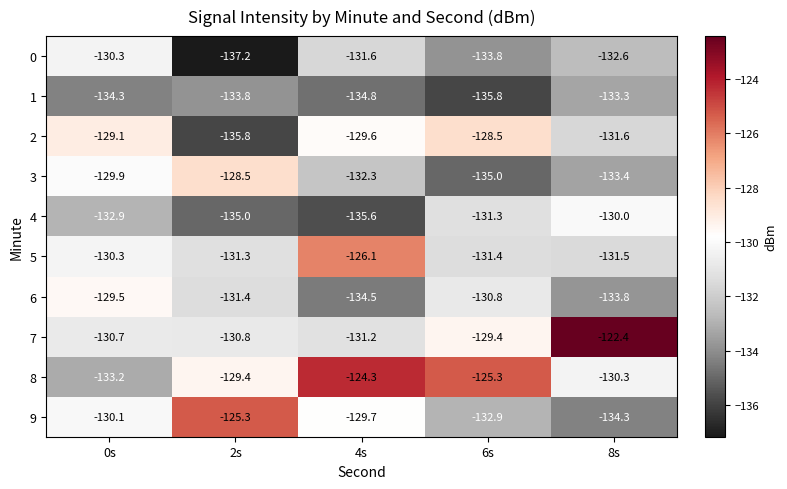

Where does the 3 series first go above -132?

0s